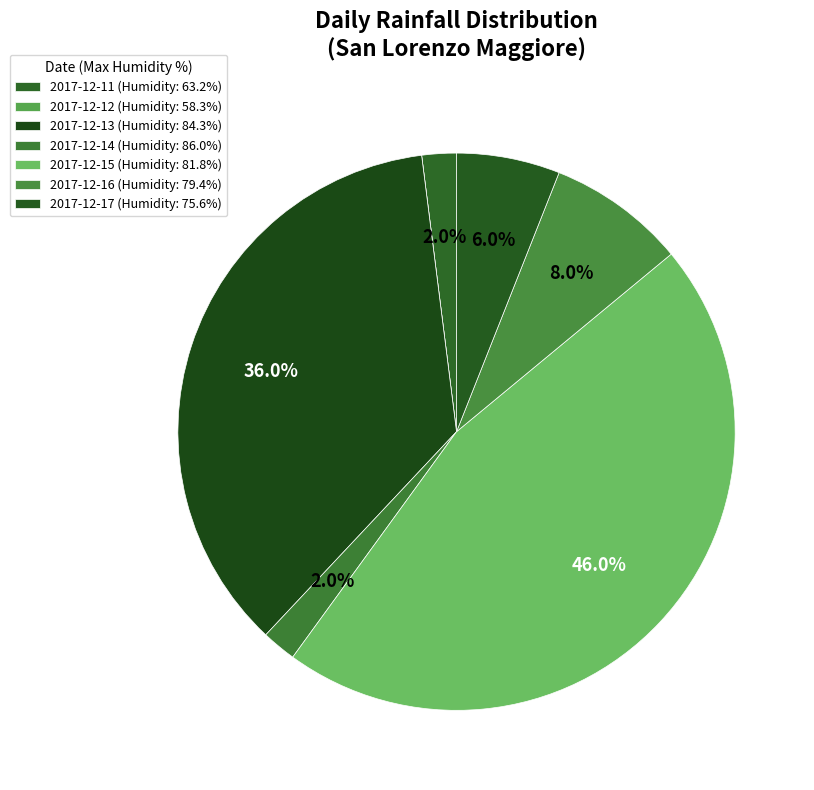

Is there a majority slice in this chart?

No